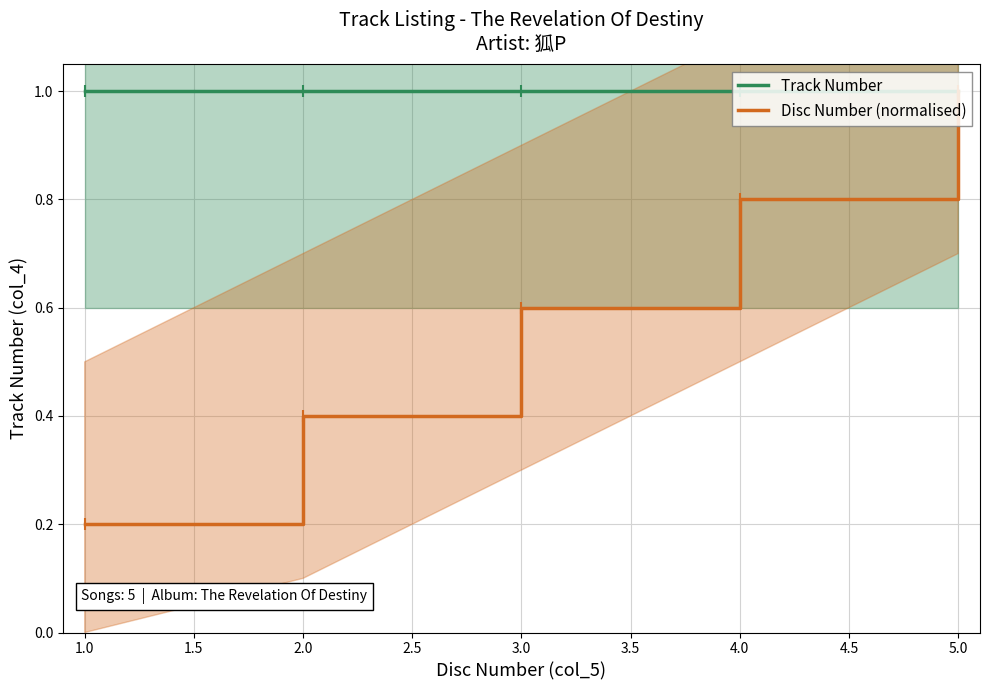

True or false: Disc Number (normalised) and Track Number cross at least once.

False